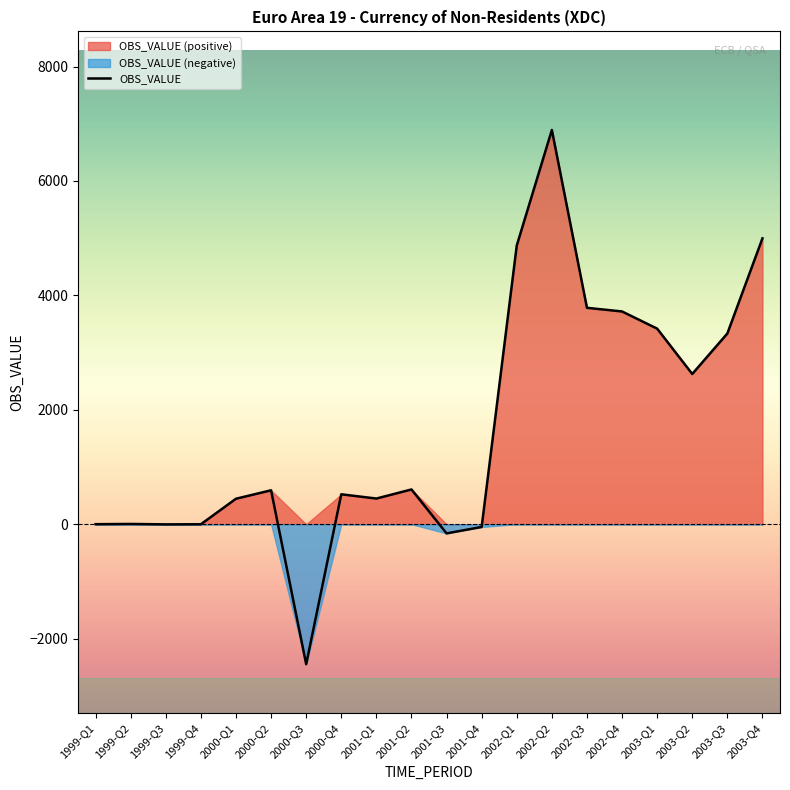

Which category has the highest value across all series?

2002-Q2